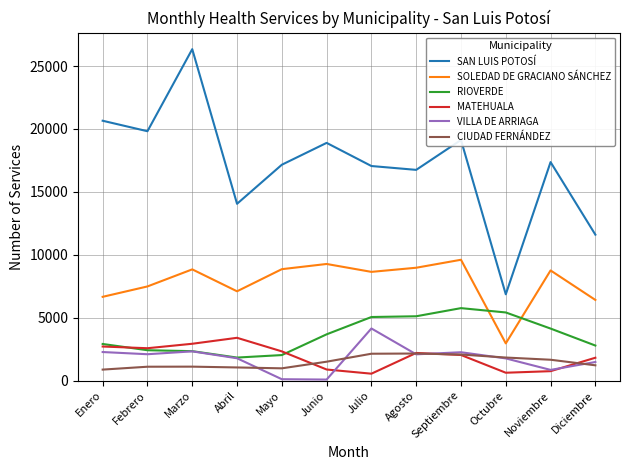

Count the number of categories in the chart.

12